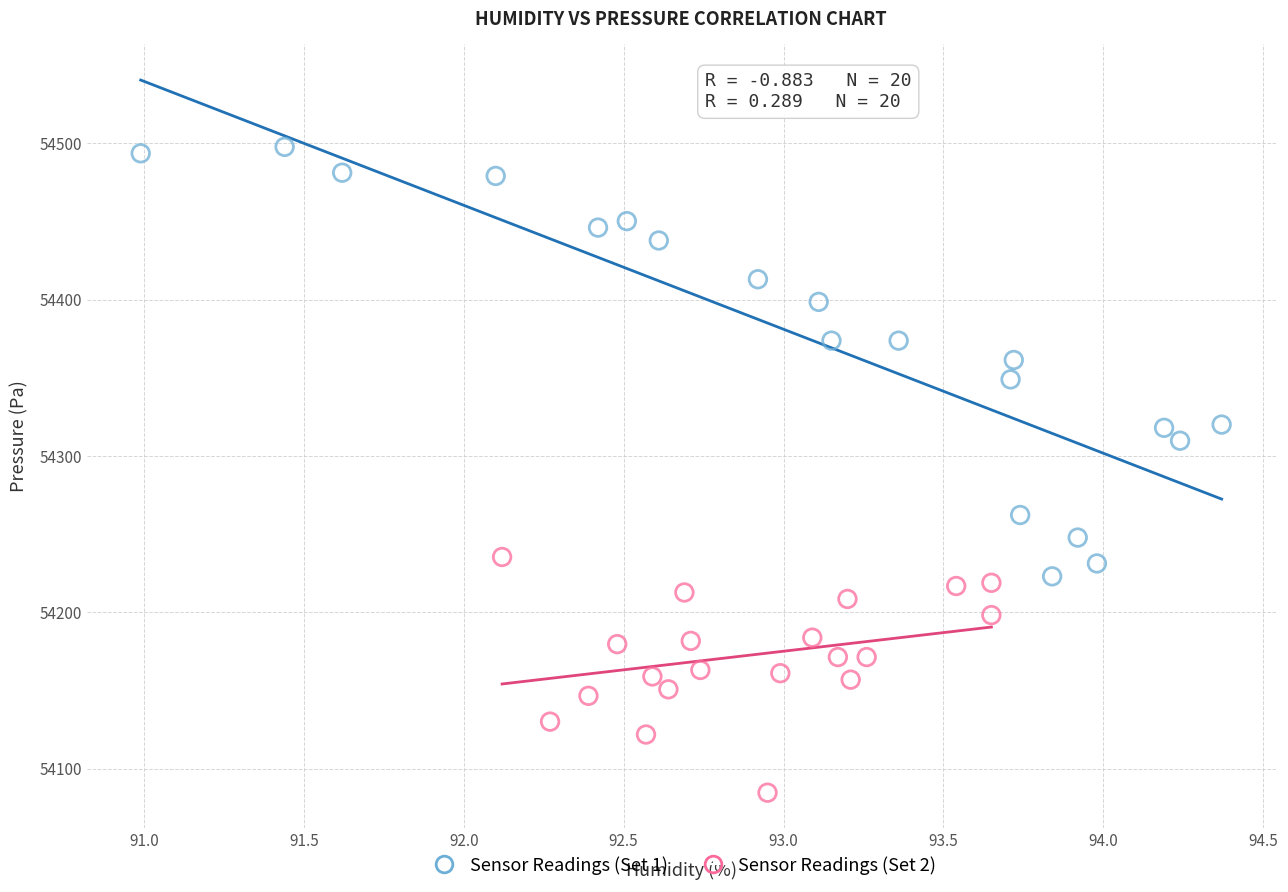

Which series has the widest spread of Y values?

Sensor Readings (Set 1)